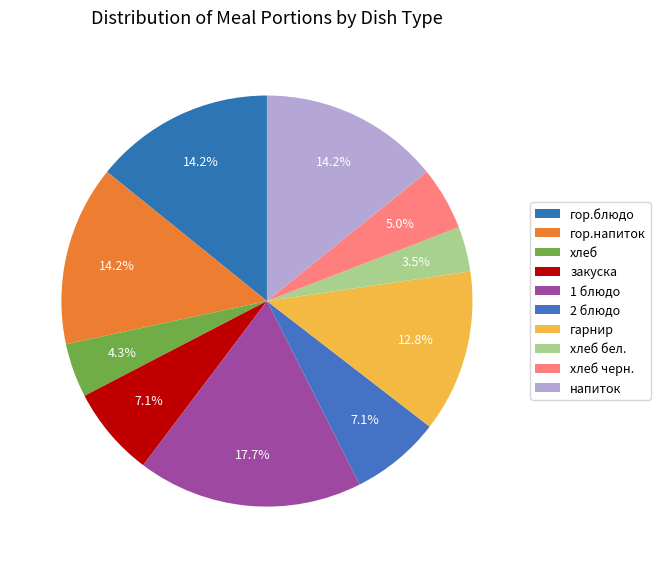

Is there a majority slice in this chart?

No